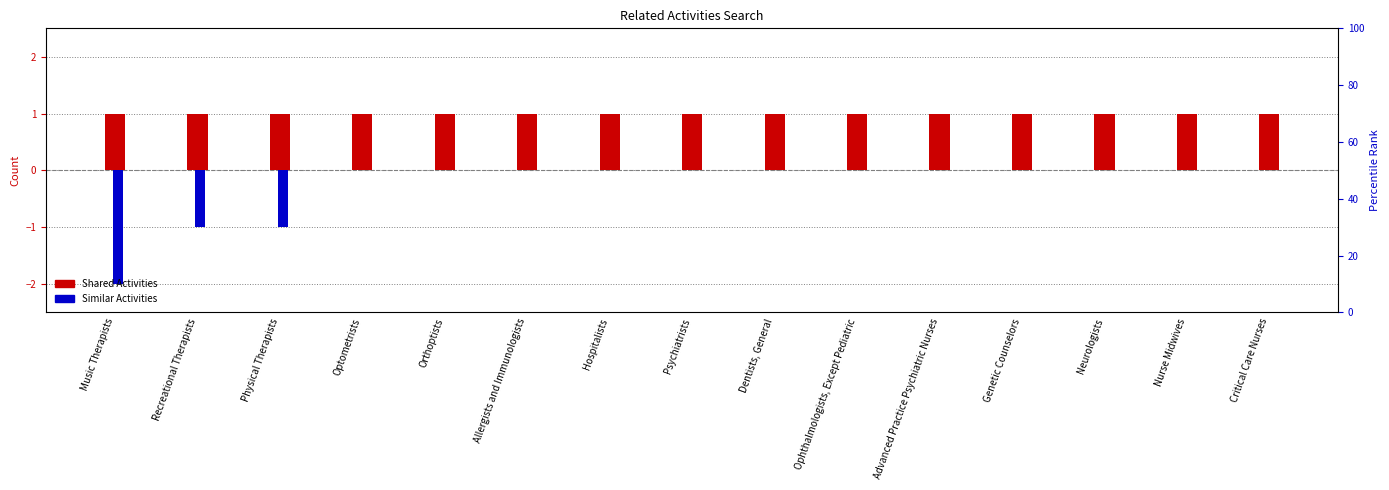

What is the spread (max minus min) of values at Allergists and Immunologists?

1